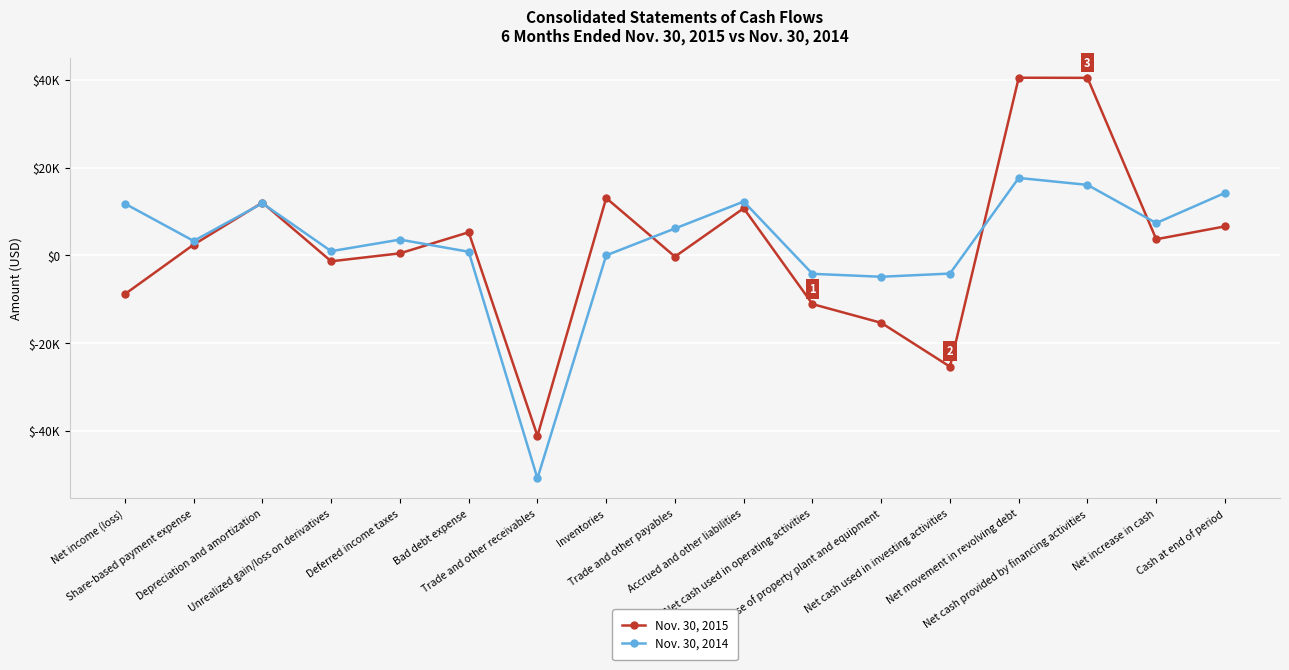

Is this an area chart (filled region under the line)?

No